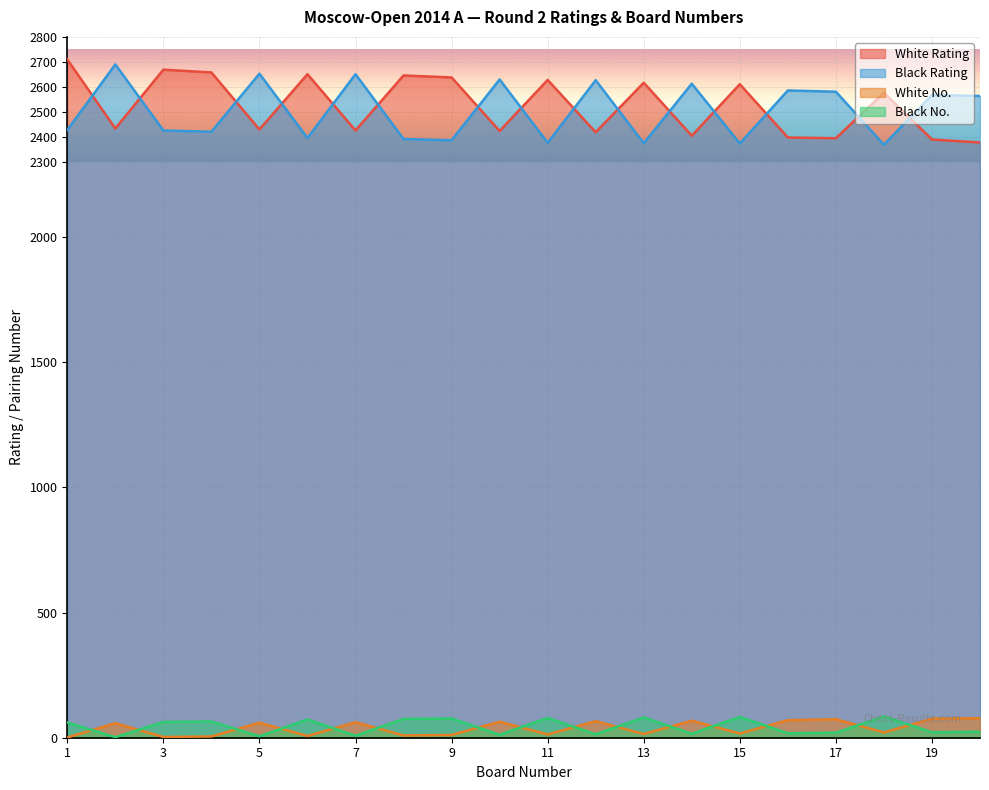

True or false: Black No. has a value of 24 at 20.

True